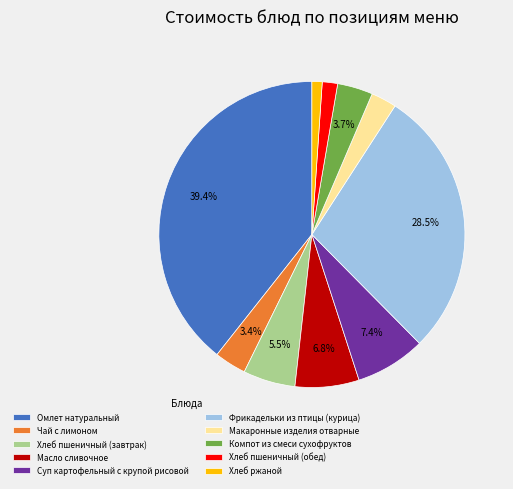

To the nearest percent, what is the difference between the Масло сливочное and Макаронные изделия отварные slice percentages?

4%